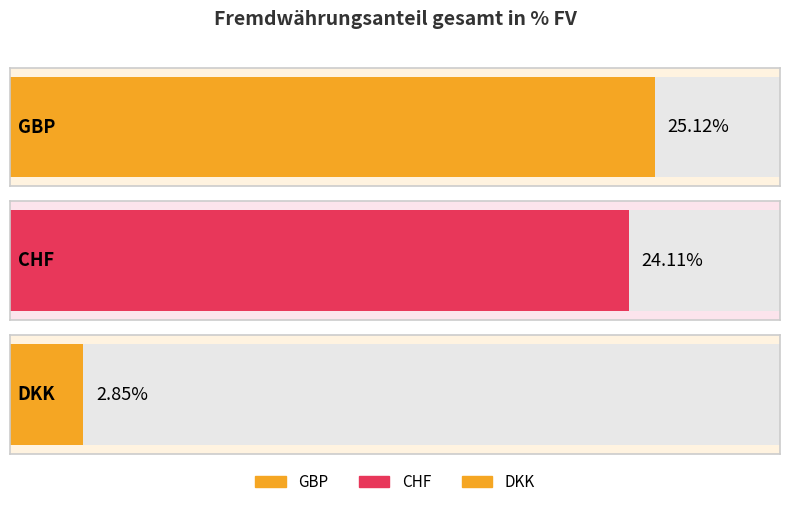

What is the minimum value shown in the chart?

2.8